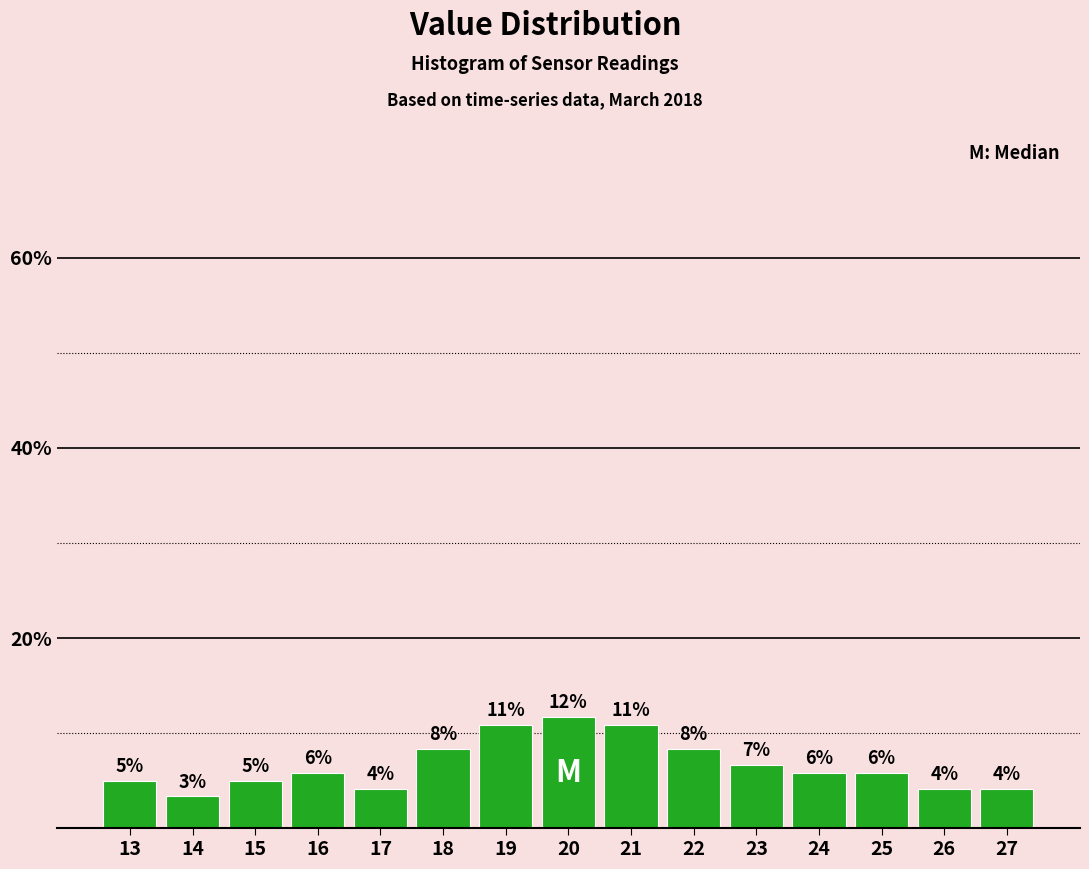

Are the bars horizontal?

No